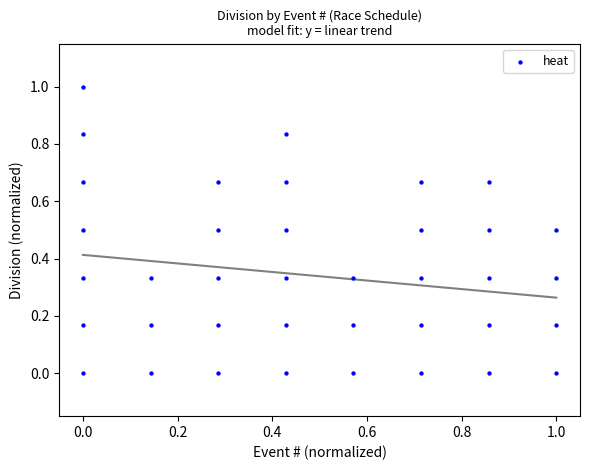

What is the range of X values (max minus min)?

1.0